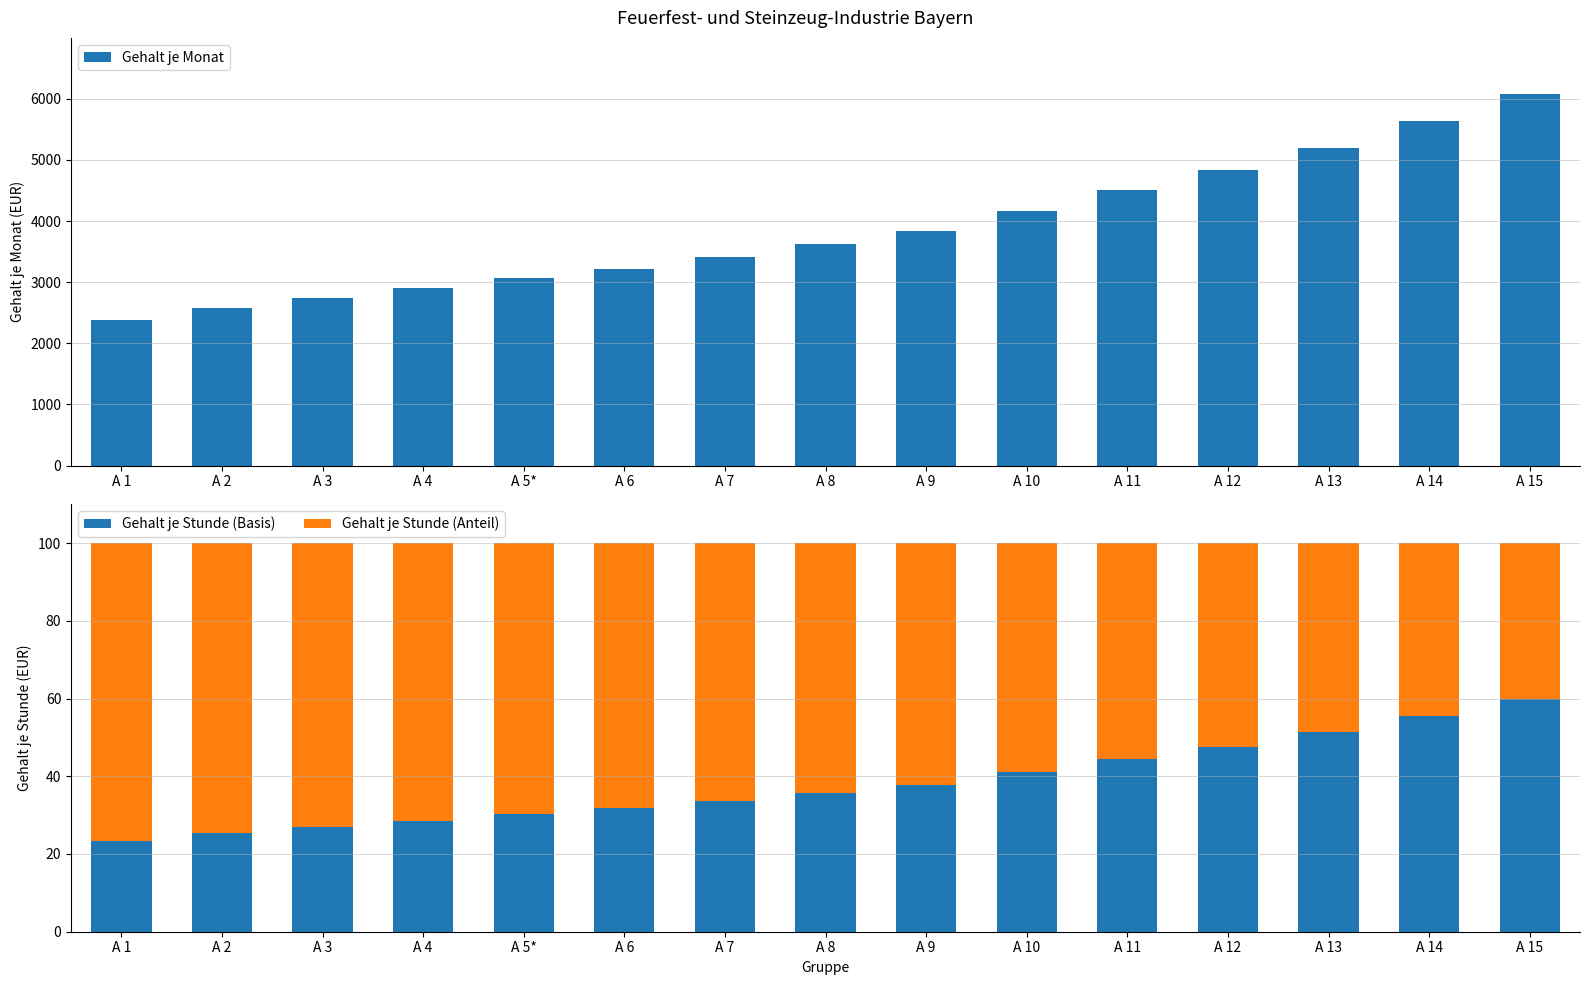

At which label does Gehalt je Stunde (Anteil) first exceed 64?

A 1